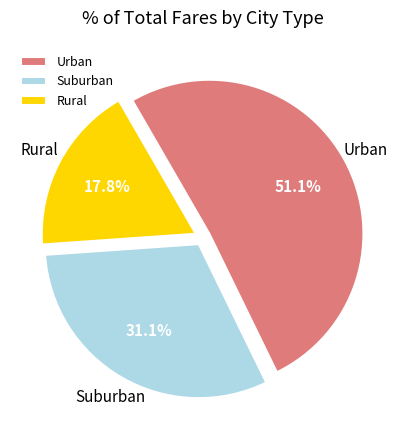

Which slice is the largest?

Urban